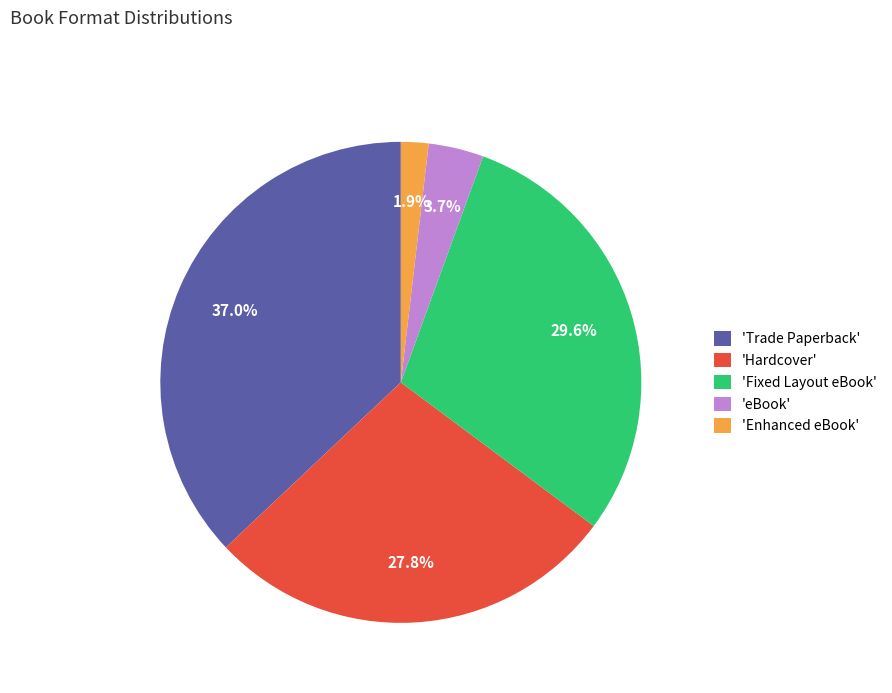

How many slices are in this pie chart?

5